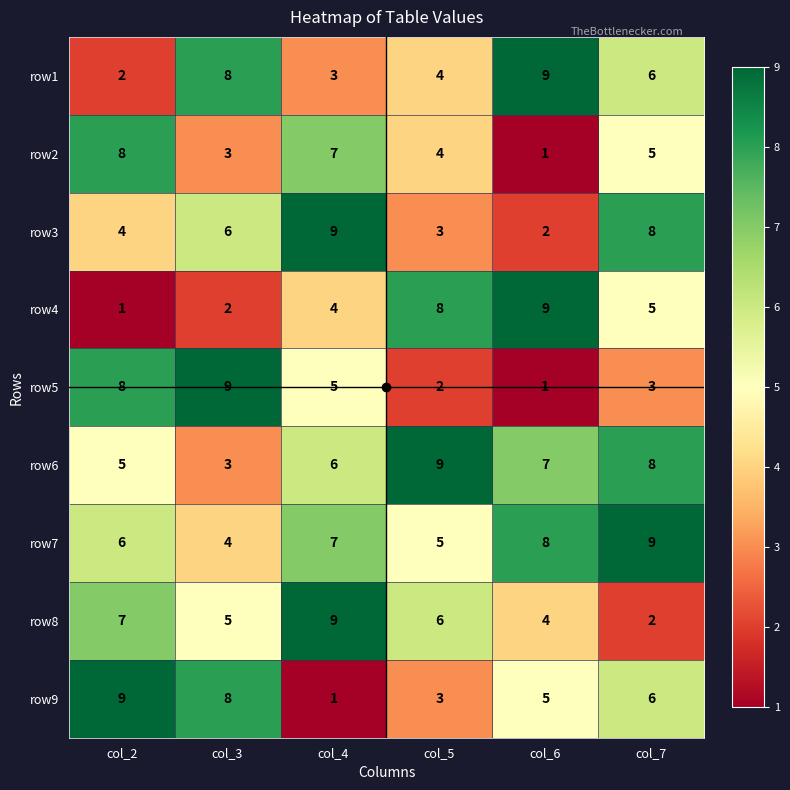

At which category is the sum across all series the highest?

col_7